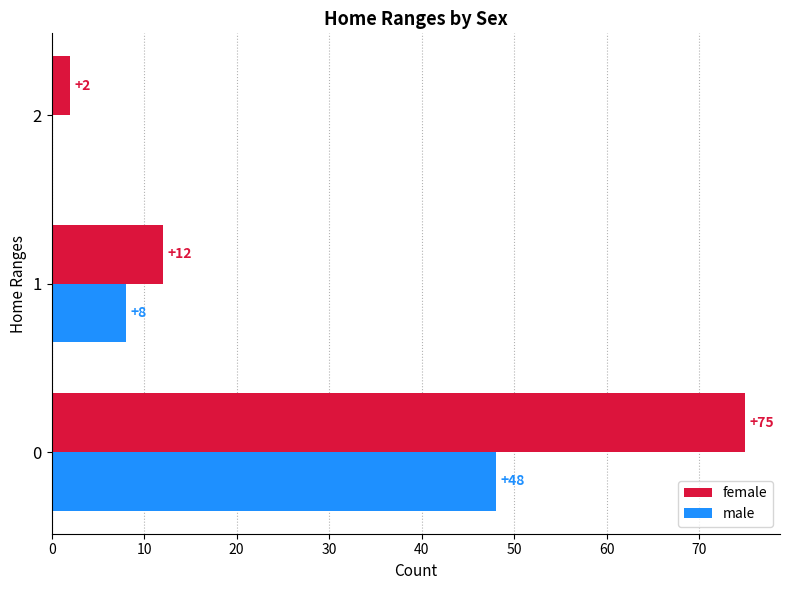

The female series shows 75 at 0. True or false?

True